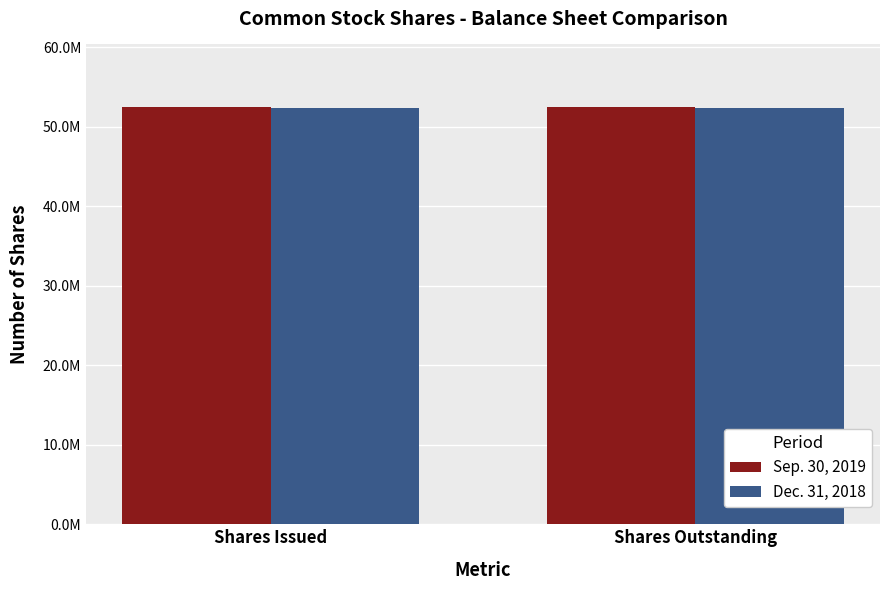

At Shares Outstanding, list the series in order from largest to smallest.

Sep. 30, 2019, Dec. 31, 2018